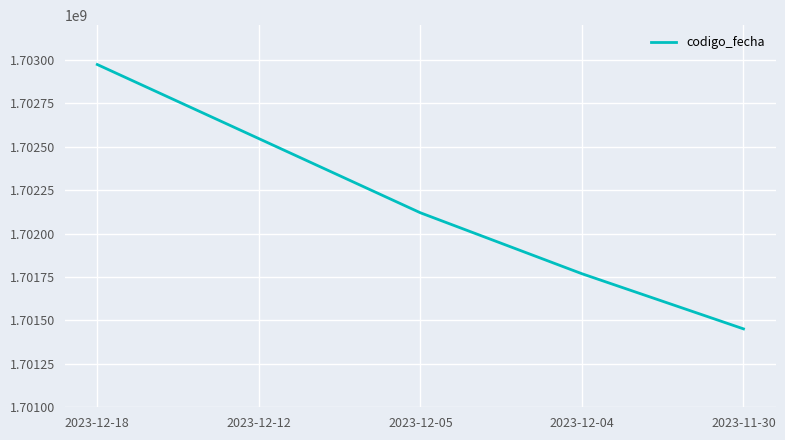

Is it true that the value at 2023-12-04 is 1701768874?

True